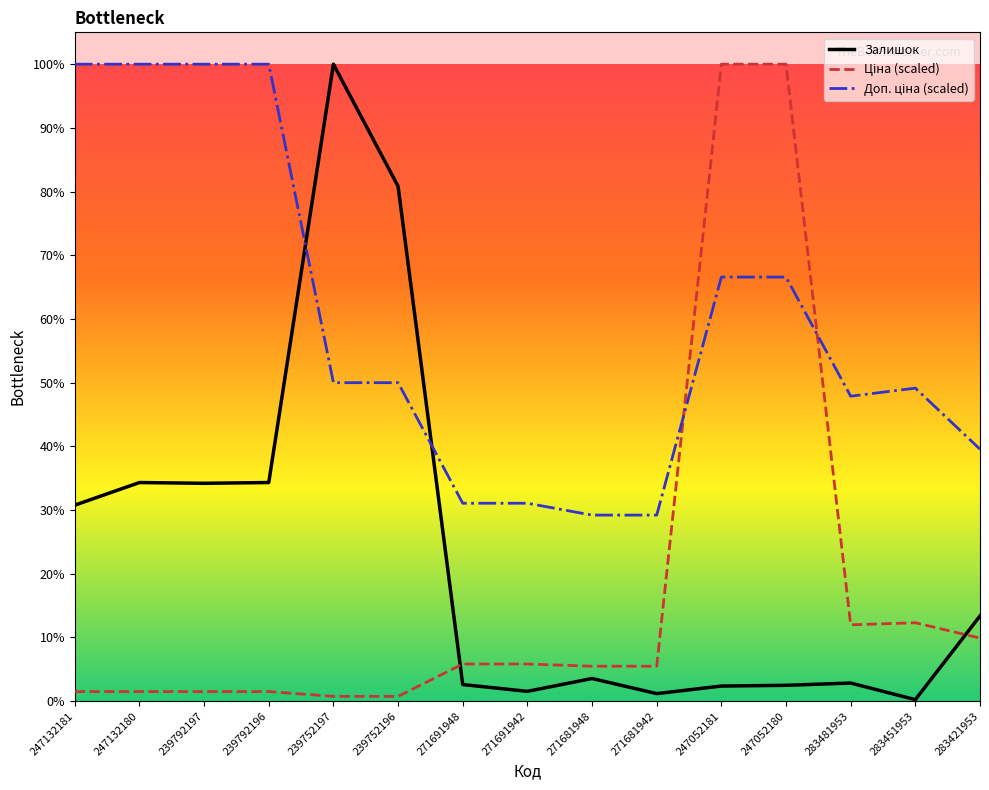

Does the chart have visible grid lines?

No